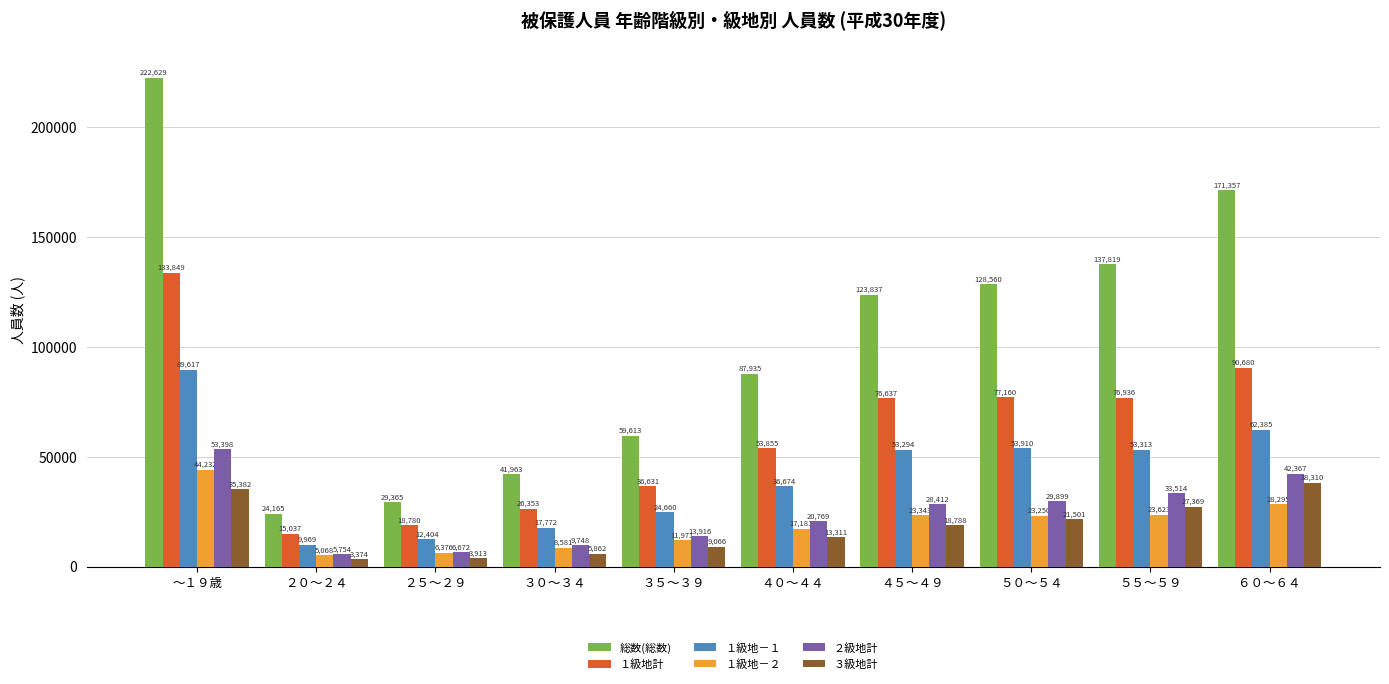

What is the difference between the １級地計 values at ４０～４４ and ３５～３９?

17224